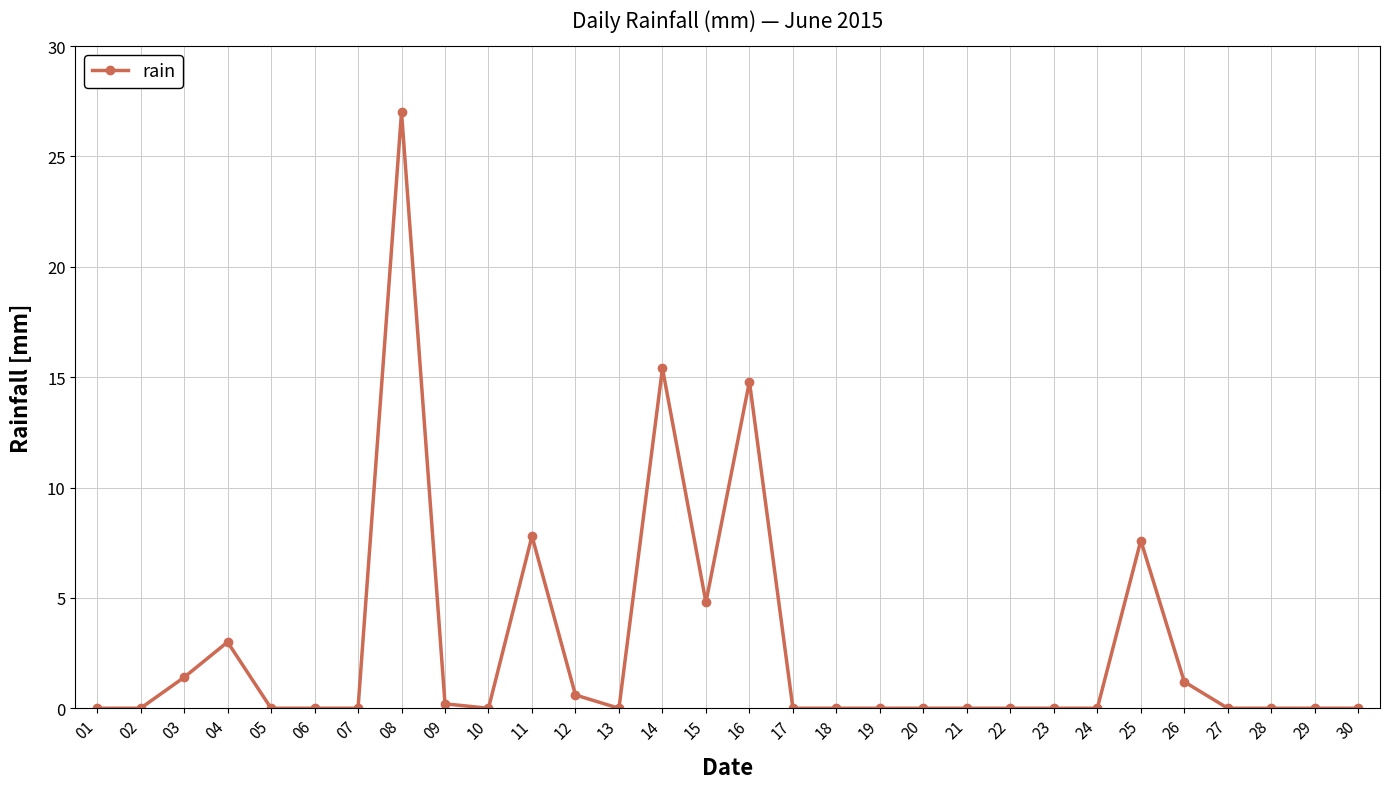

What is the difference between the maximum and second lowest values?

27.0